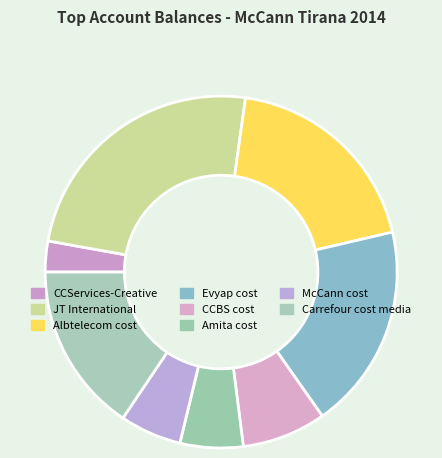

How many segments does this pie chart have?

8